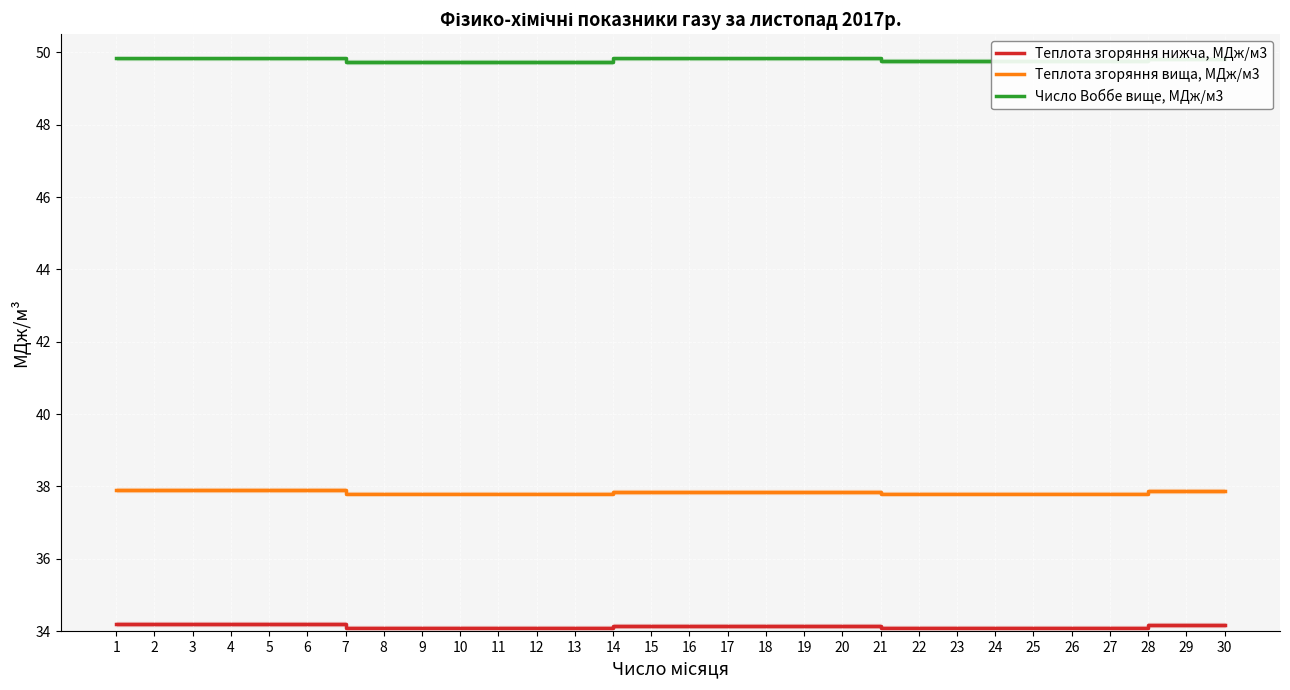

Which series has the widest spread of values?

Теплота згоряння вища, МДж/м3